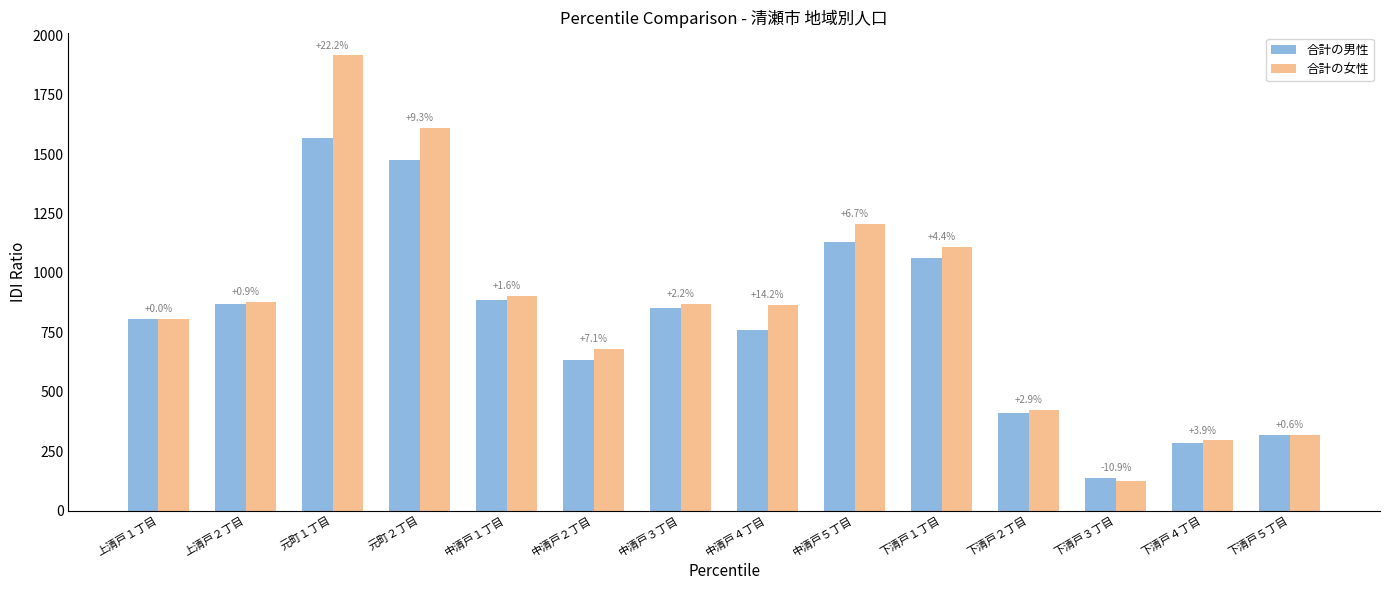

How many groups of bars are there?

14